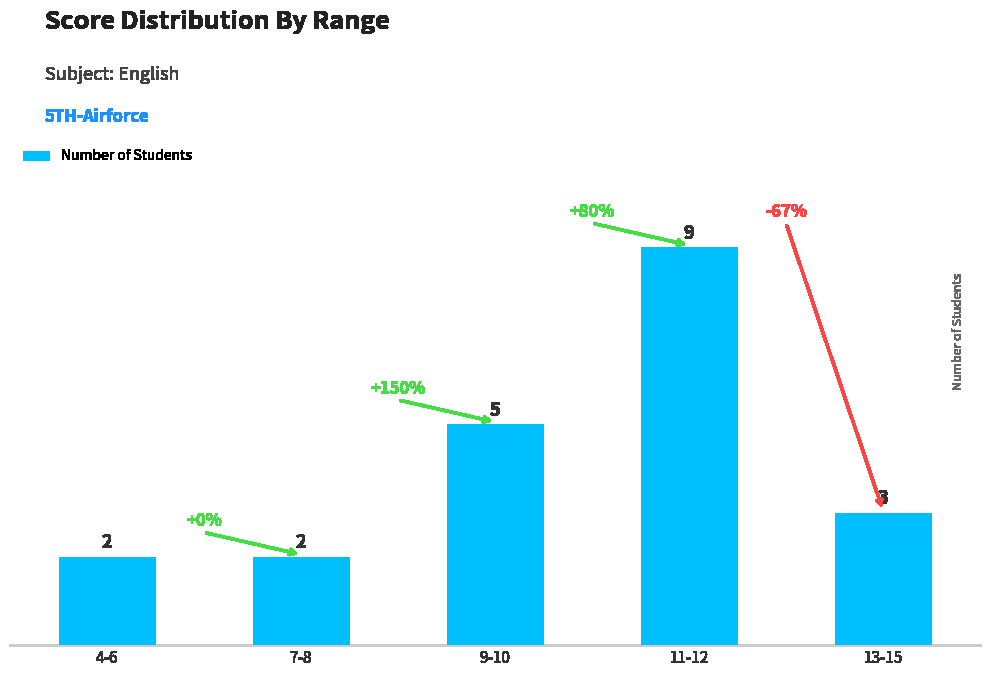

What is the maximum value shown in the chart?

9